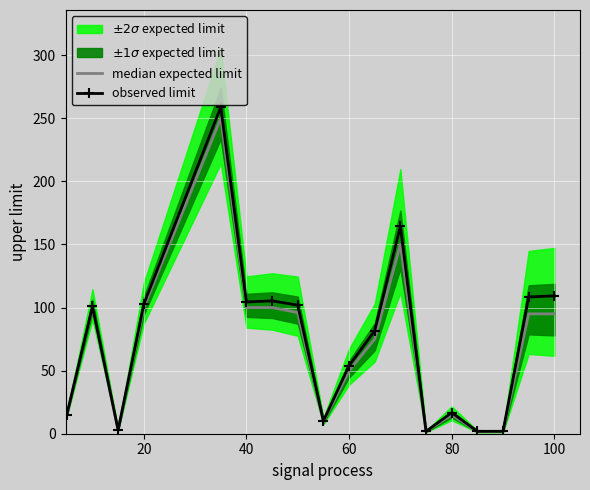

List the series in order of their overall mean, highest first.

observed limit, median expected limit